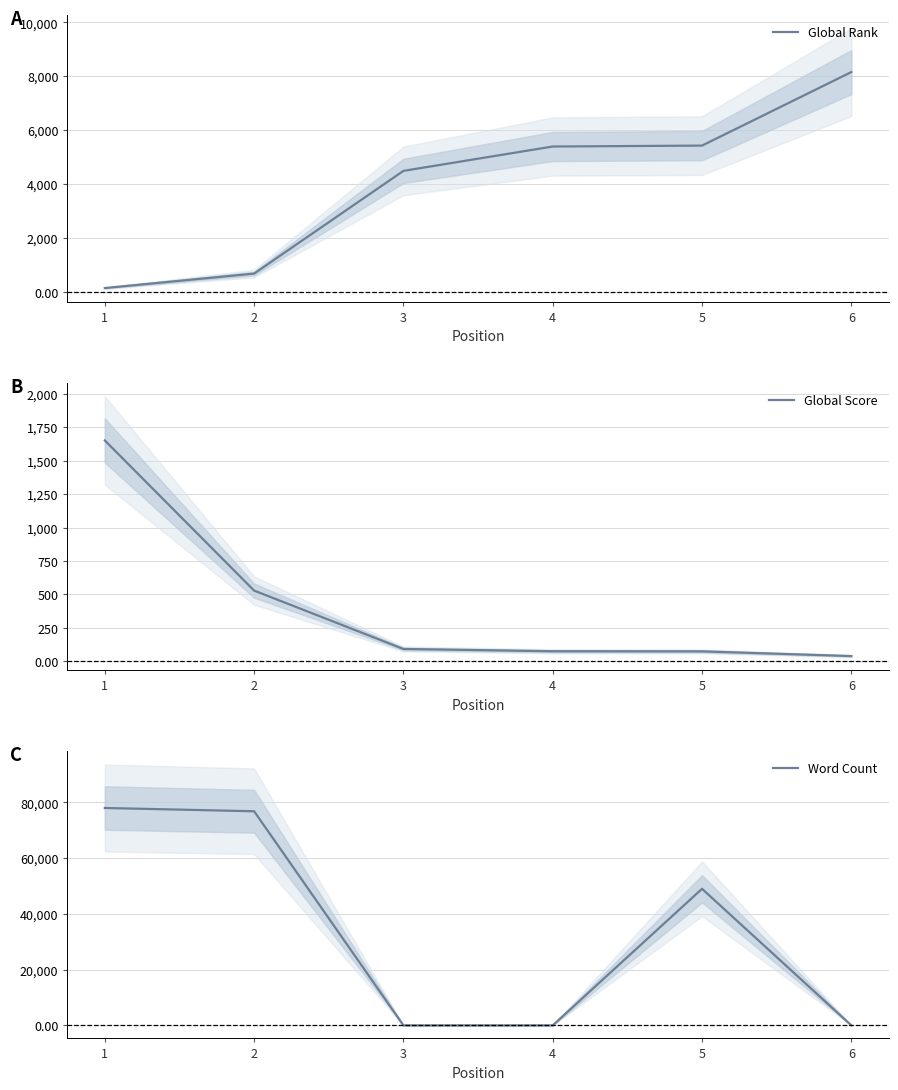

Where do Global Rank and Global Score first cross each other?

1 and 2